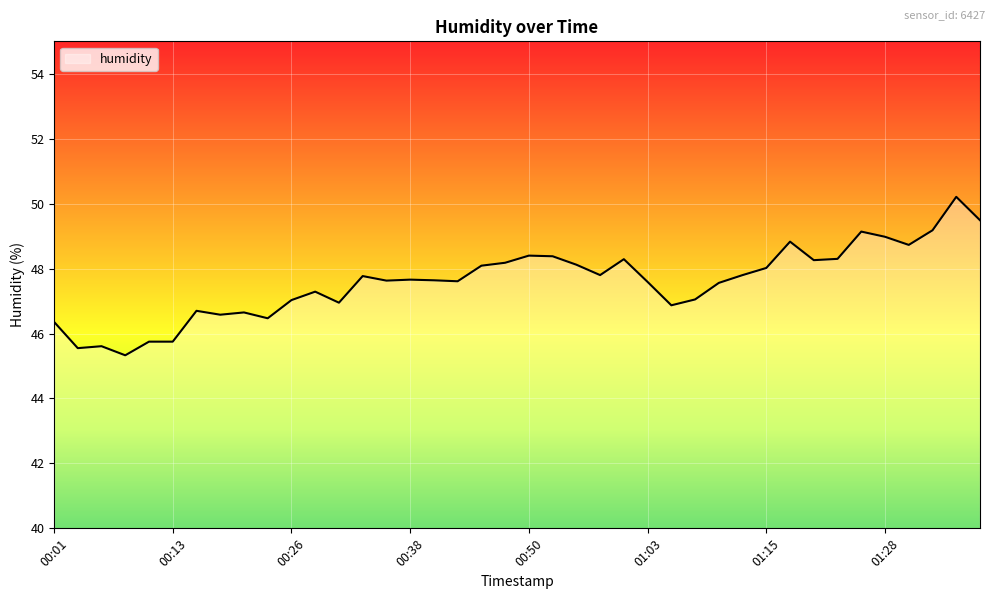

What is the difference between the maximum and minimum values?

4.9